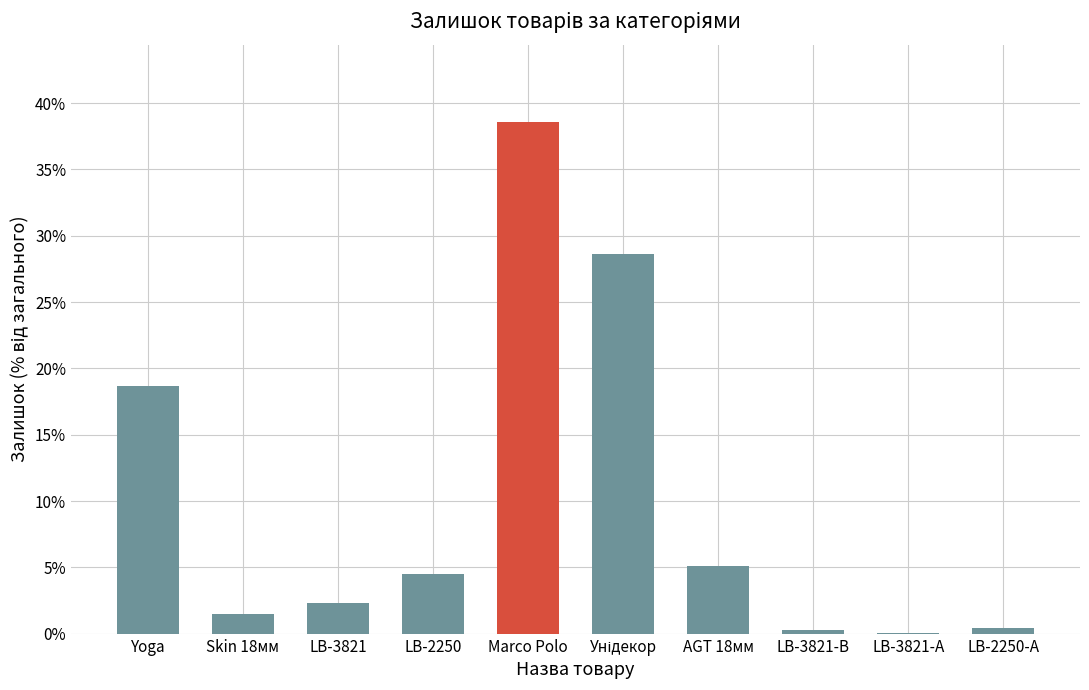

Which category has the highest value across all series?

Marco Polo